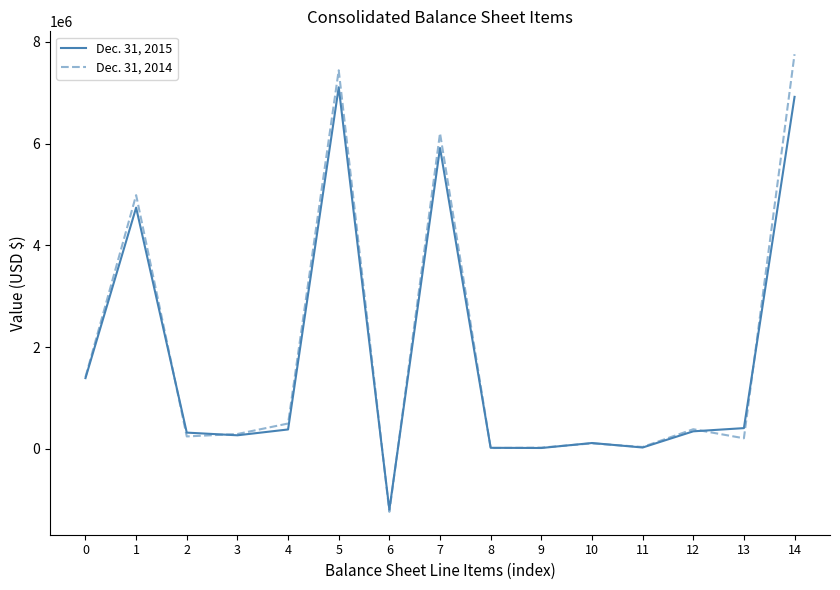

True or false: Dec. 31, 2014 has a value of 7438929 at 5.

True